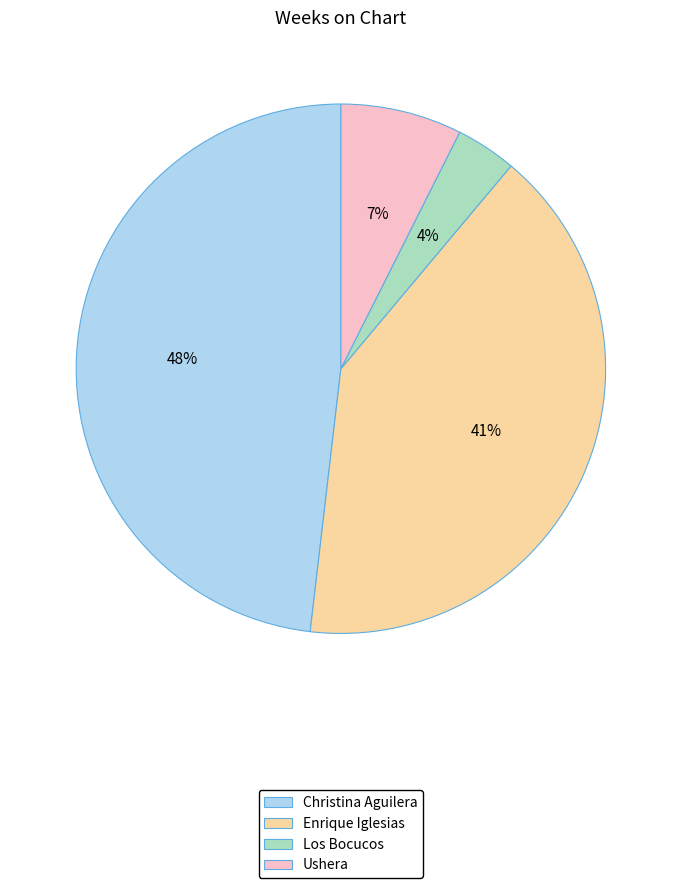

How many segments does this pie chart have?

4